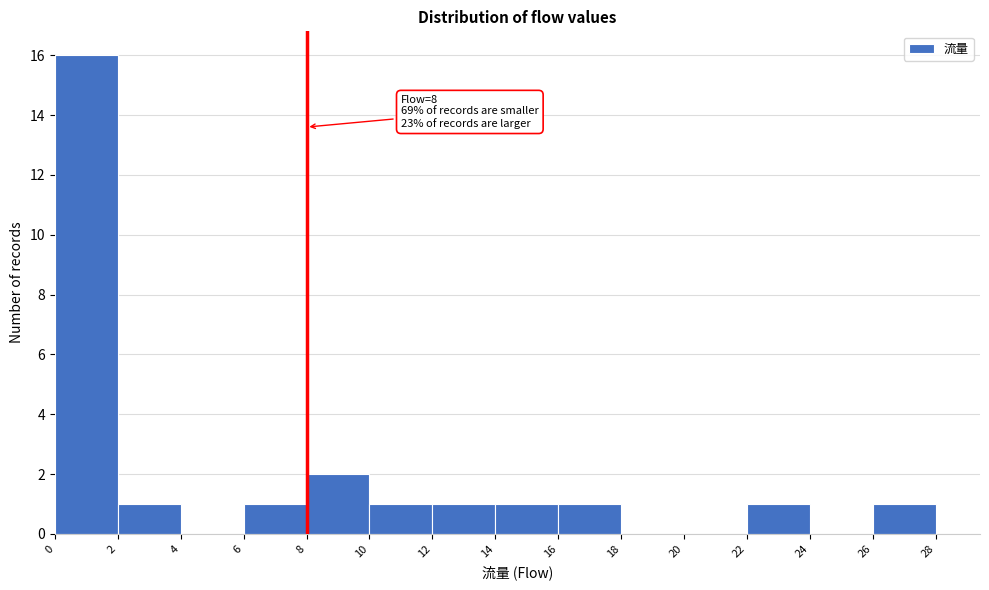

Which range on the x-axis has the tallest bar?

0 to 2